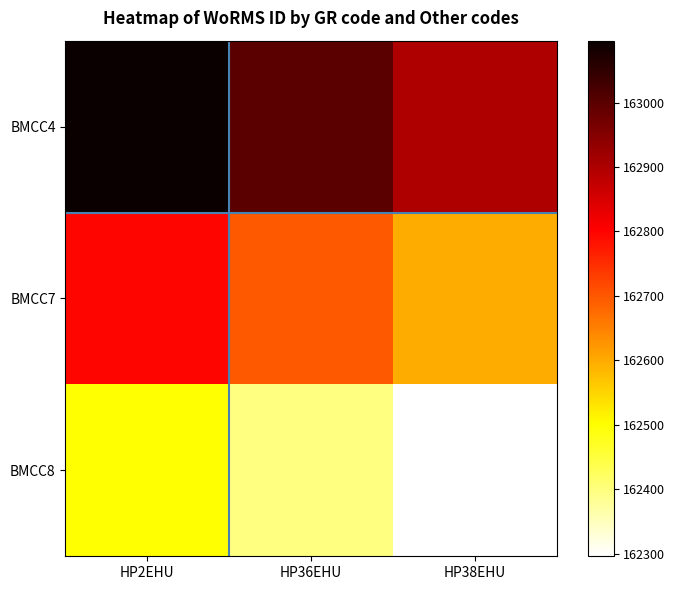

At how many categories does at least one series exceed 162944?

2